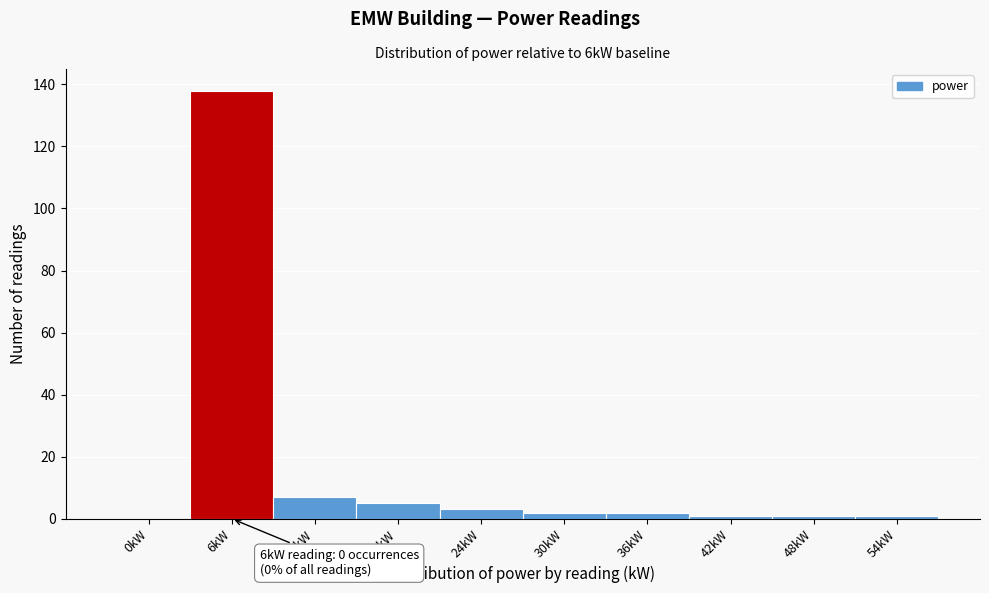

Reading left to right, what are all the values shown in this chart?

0kW=0	6kW=138	12kW=7	18kW=5	24kW=3	30kW=2	36kW=2	42kW=1	48kW=1	54kW=1